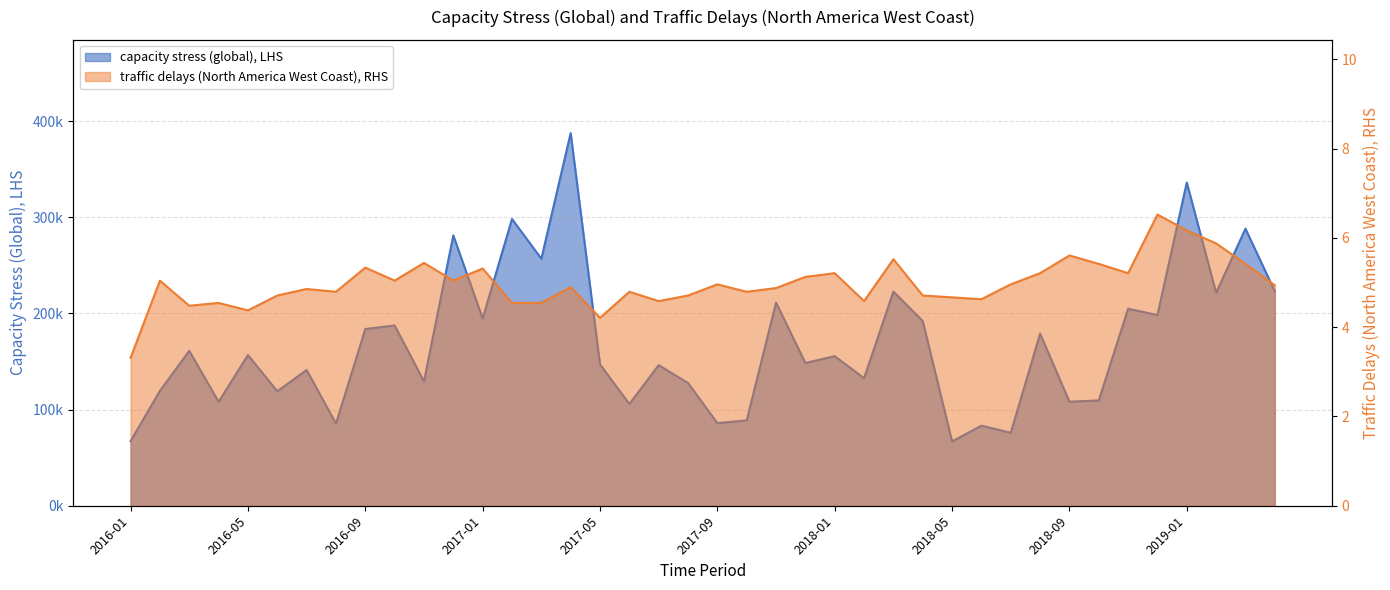

What is the approximate value of capacity stress (global), LHS at 2017-05?

147001.0